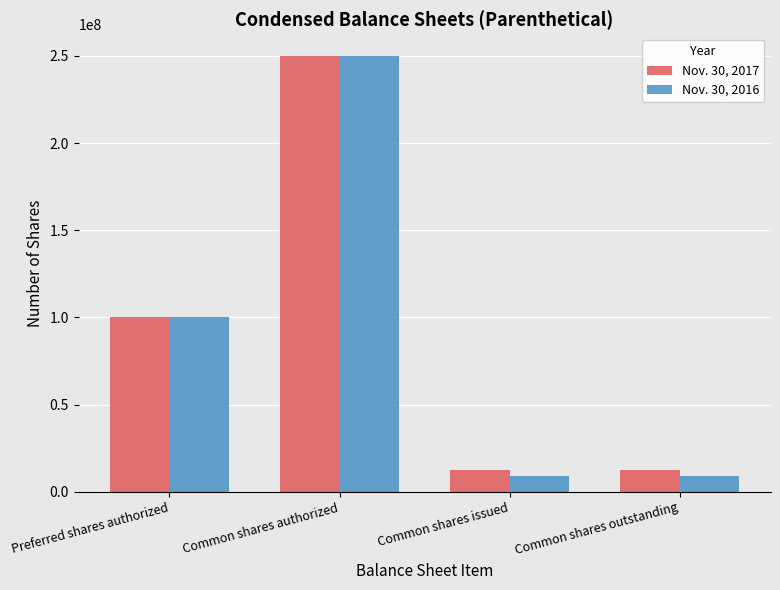

What is the total value across all series at Common shares issued?

21437969